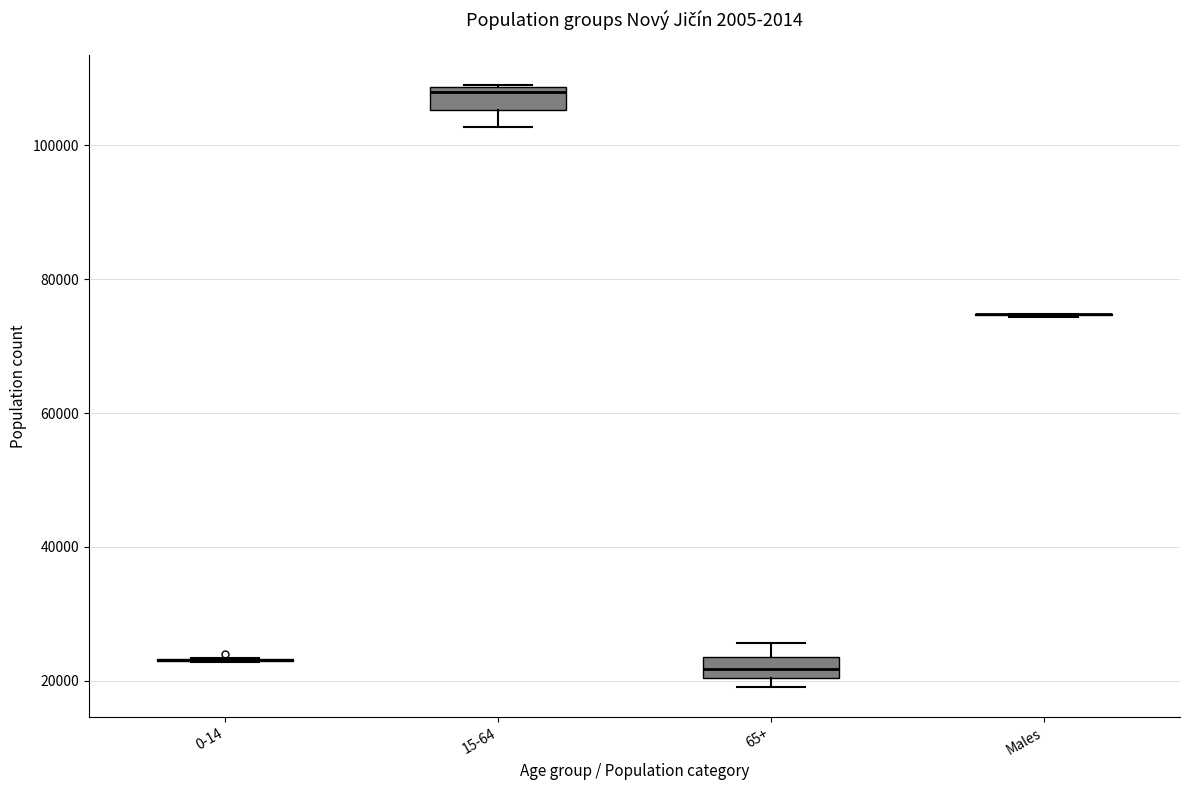

Reading left to right, transcribe this box plot: for each box, give where its median line is, the range the box spans, and where its two whiskers end, as read against the y-axis. The values are not printed on the chart, so give them approximately, as read against the axis.

0-14: box collapsed to a line at 24000, whiskers 22000 to 24000
15-64: median 108000 (just below the box's upper edge), box 106000 to 108000, whiskers 102000 to 108000
65+: median 22000, box 20000 to 24000, whiskers 20000 (just below the box's lower edge) to 26000
Males: box collapsed to a line at 74000, whiskers 74000 to 74000